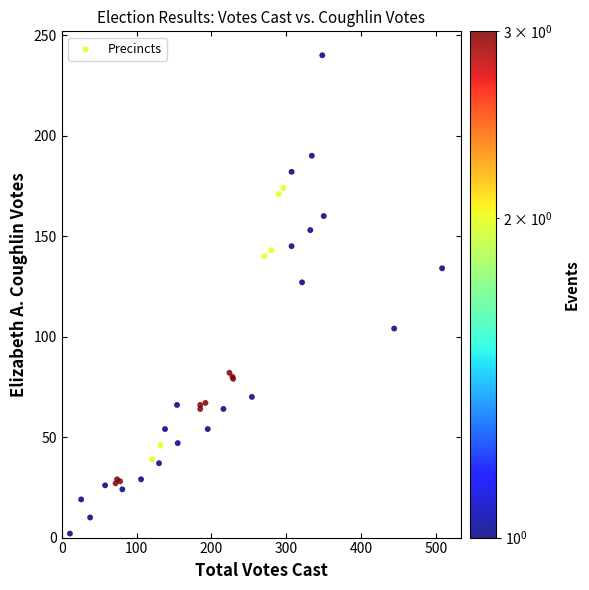

What Y value in the scatter plot is closest to 121?

127